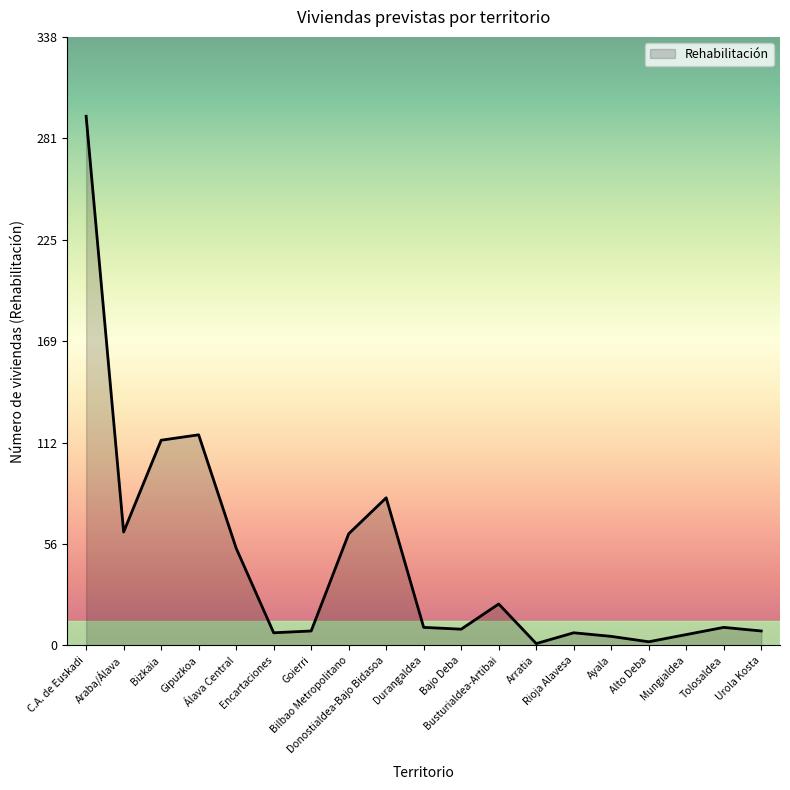

What is the sum of the values at Alto Deba and Tolosaldea?

12